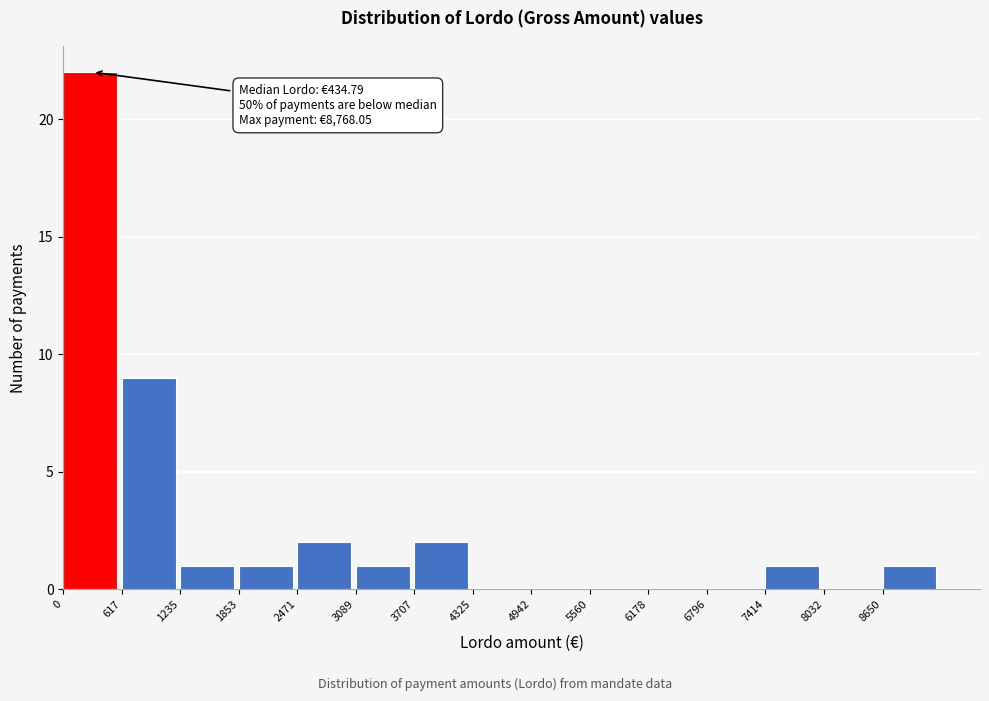

Which range on the x-axis has the tallest bar?

0 to 600